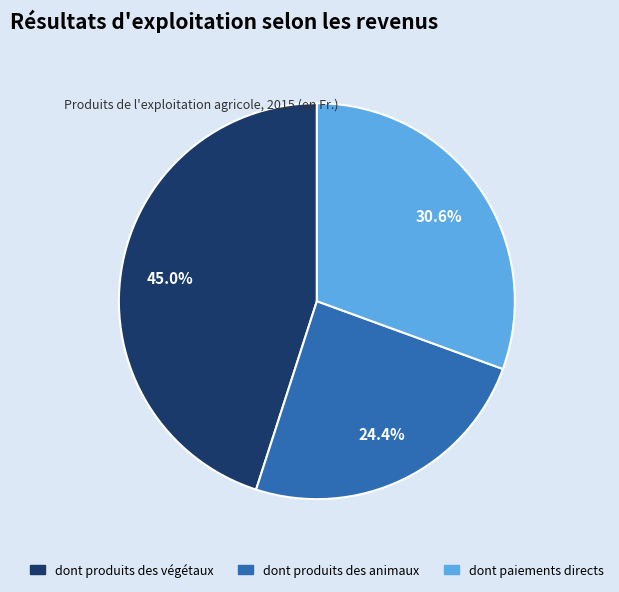

To the nearest percent, what portion does dont produits des animaux represent?

24%